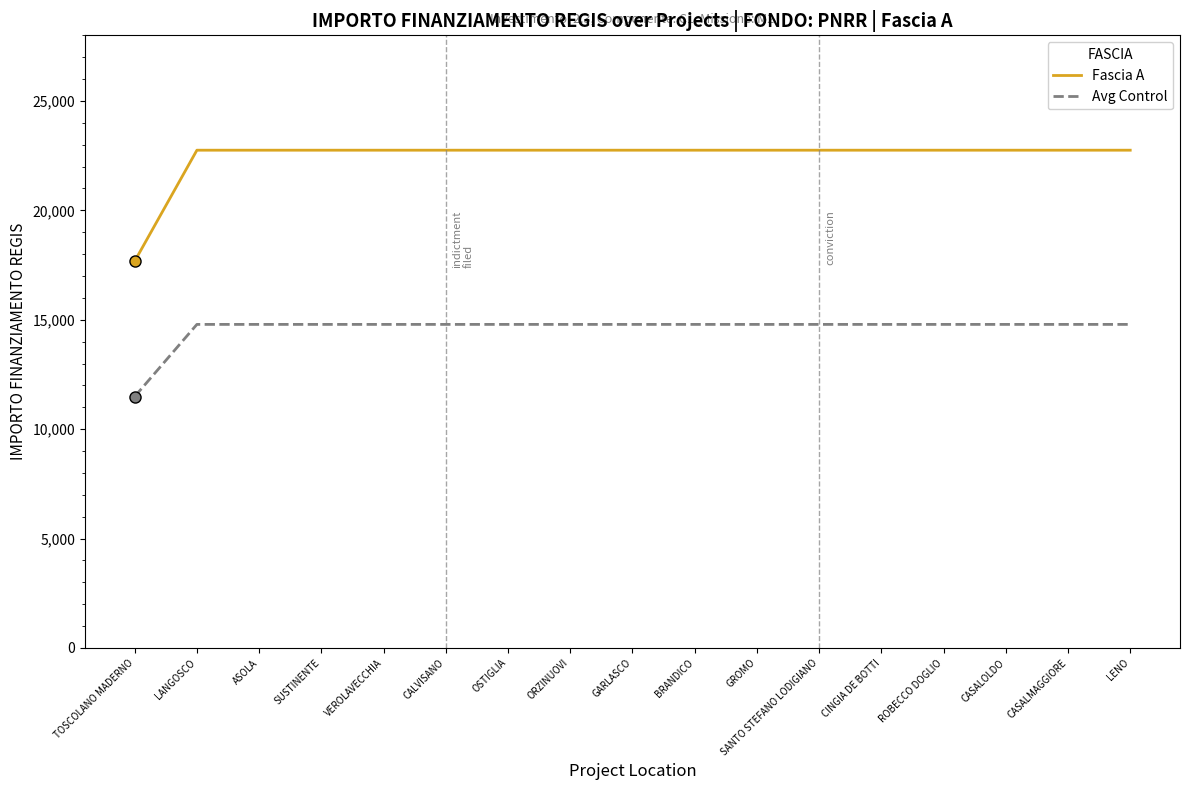

Reading left to right, list all the values displayed in this chart.

Fascia A: 17674.8	22750.0	22750.0	22750.0	22750.0	22750.0	22750.0	22750.0	22750.0	22750.0	22750.0	22750.0	22750.0	22750.0	22750.0	22750.0	22750.0
Avg Control: 11488.6	14787.5	14787.5	14787.5	14787.5	14787.5	14787.5	14787.5	14787.5	14787.5	14787.5	14787.5	14787.5	14787.5	14787.5	14787.5	14787.5